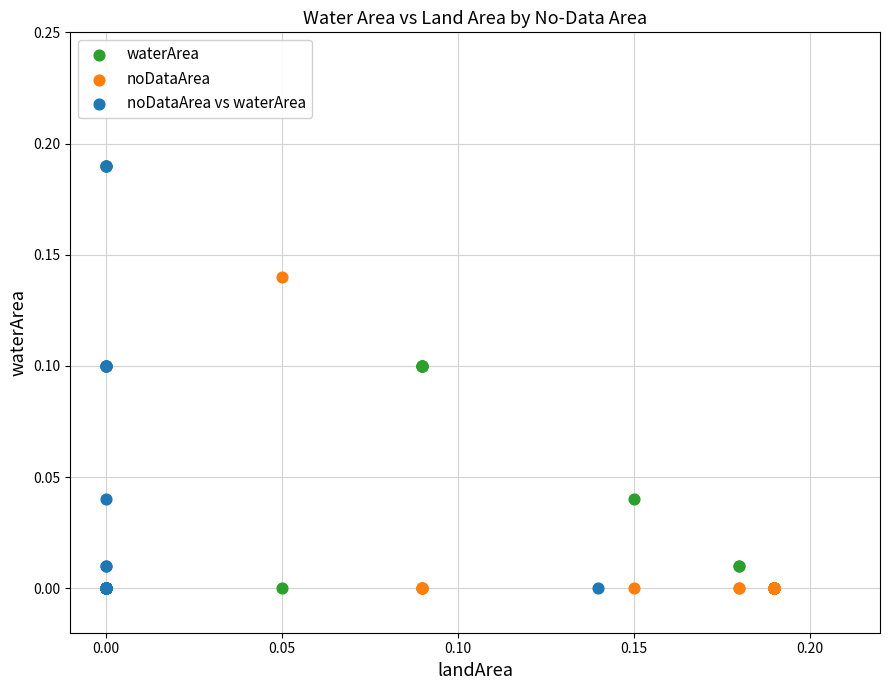

What are all the series names shown in the legend?

waterArea, noDataArea, noDataArea vs waterArea